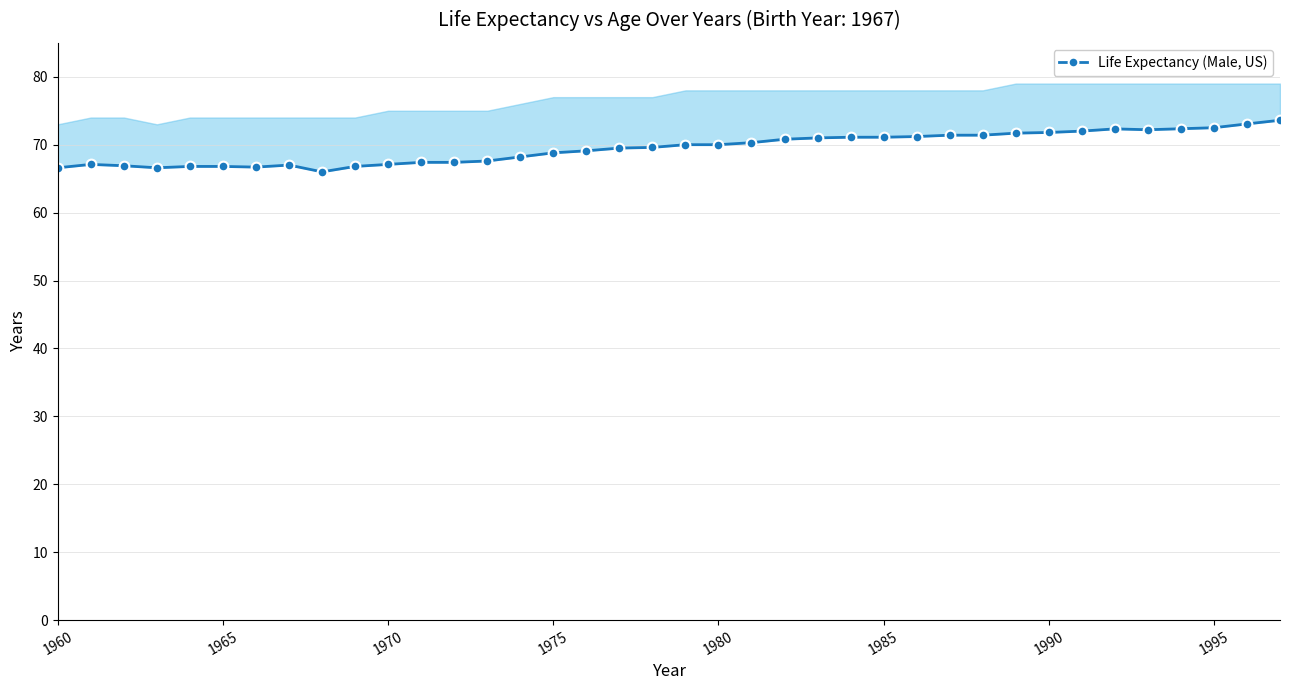

Is it true that the value at 31 is 40.1?

False